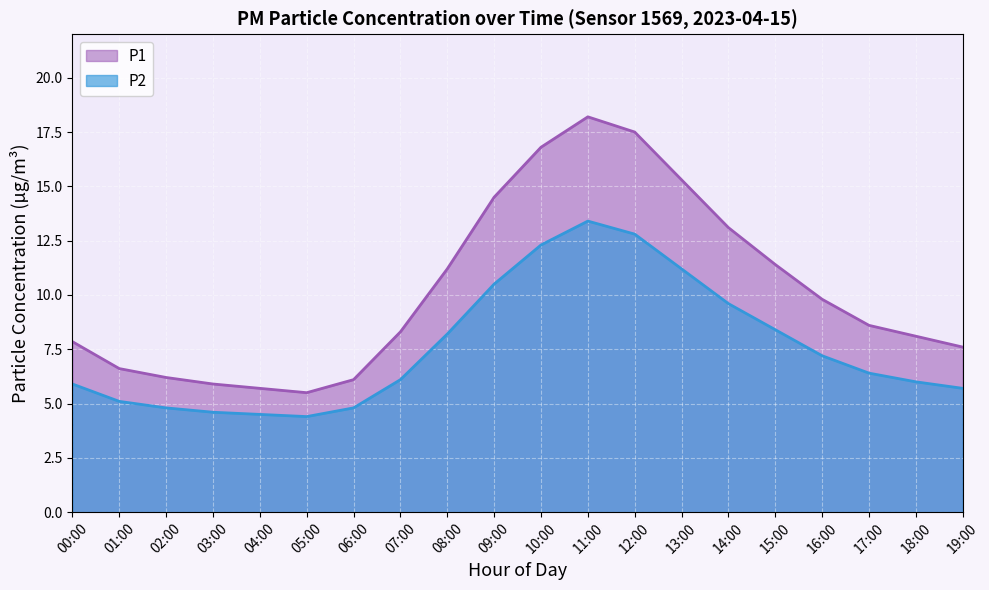

Which series changed the most between 12:00 and 16:00?

P1